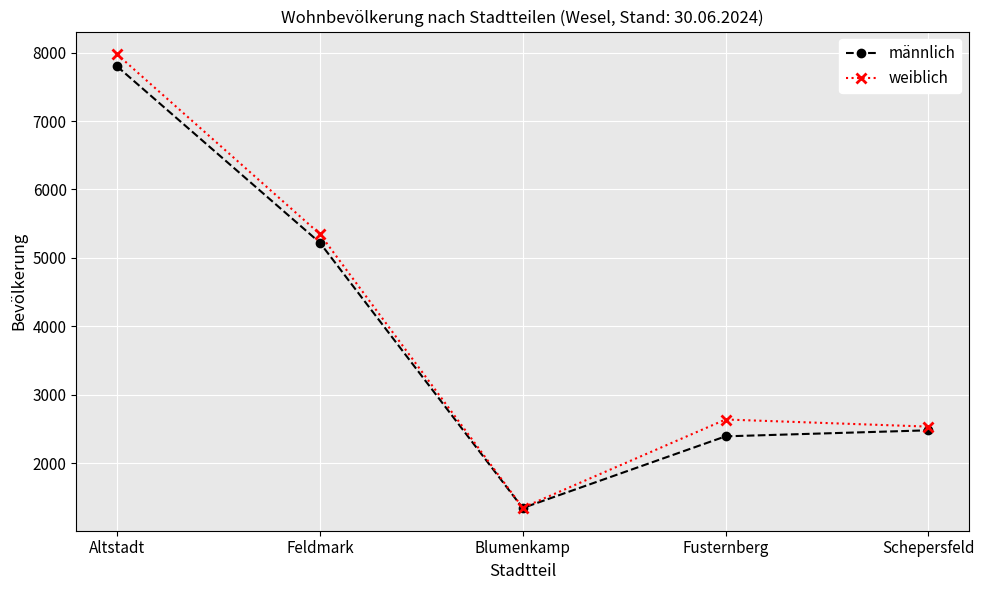

What is the highest value of the männlich series?

7800